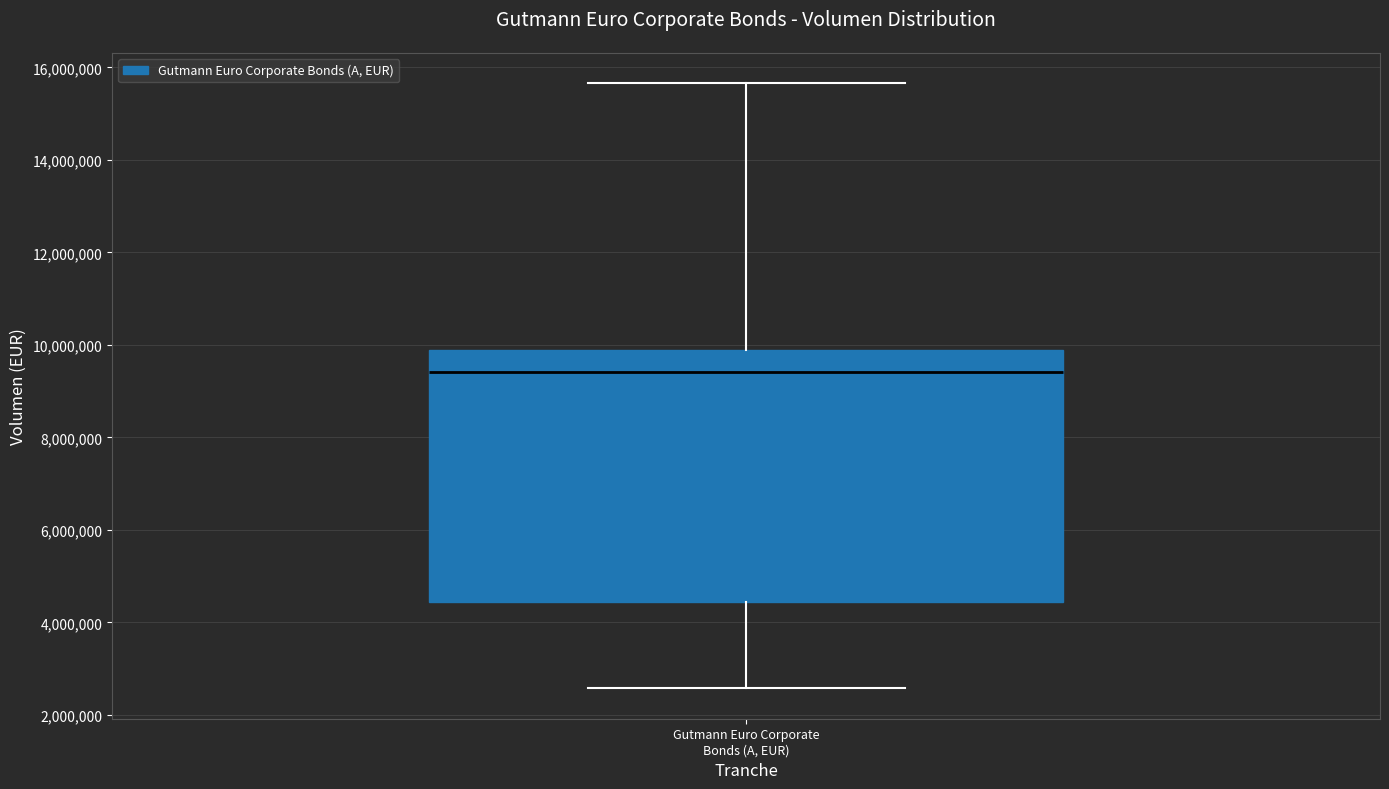

Read this box plot against the y-axis: the position of the median line, the range covered by the box, and the ends of both whiskers. The values are not printed on the chart, so give them approximately, as read against the axis.

median 9400000, box 4400000 to 9800000, whiskers 2600000 to 15600000